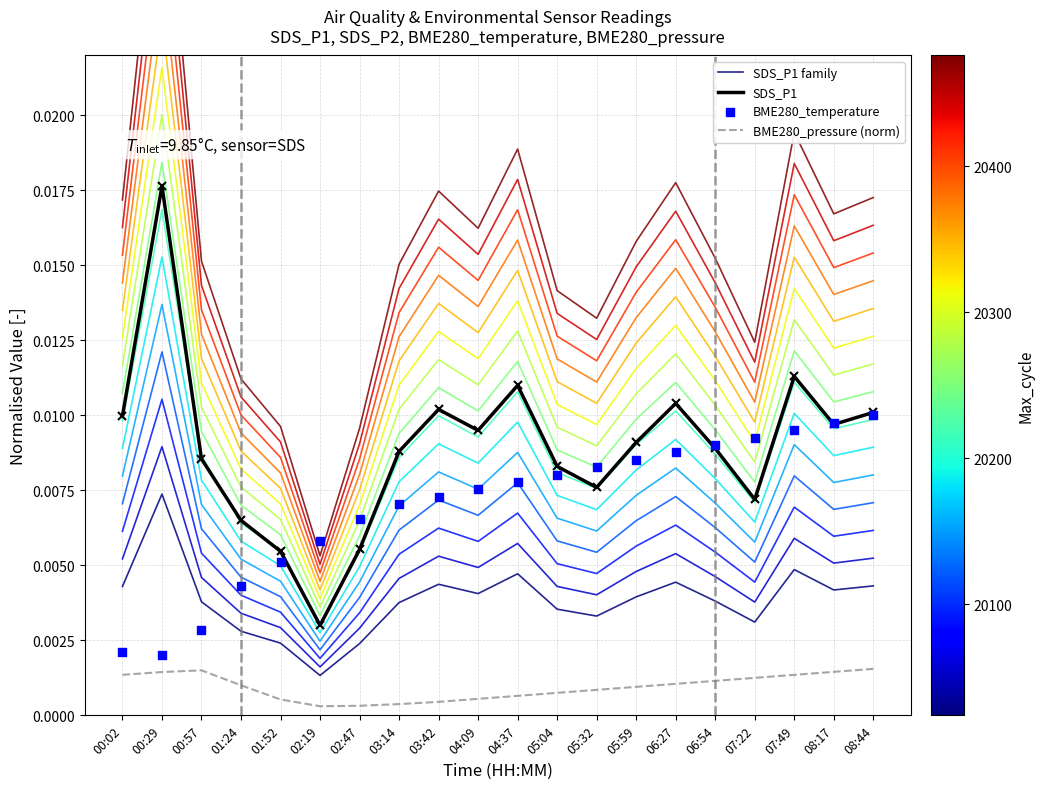

Which series has the largest Y range (max minus min)?

SDS_P1